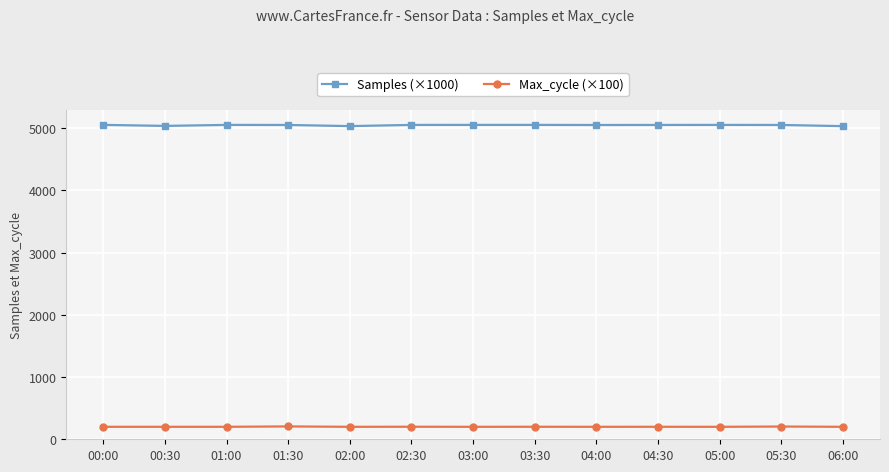

At which label does Samples (×1000) first exceed 5052?

00:00